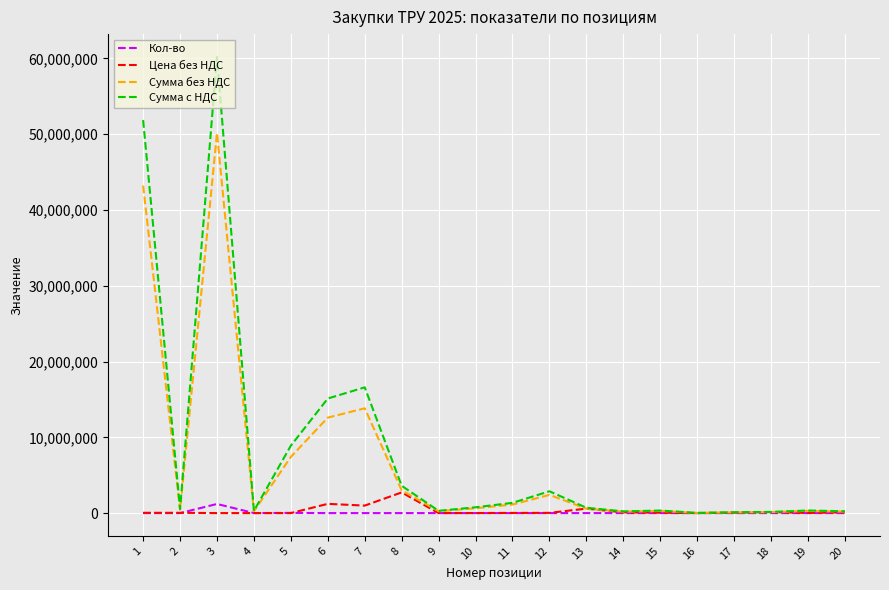

Read the Кол-во value at 13.

1.0